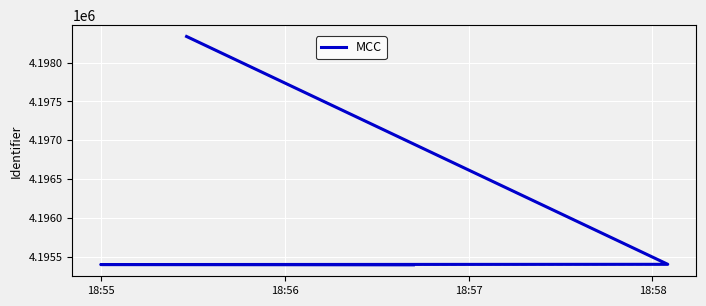

At which category does the chart reach its minimum across all series?

18:55